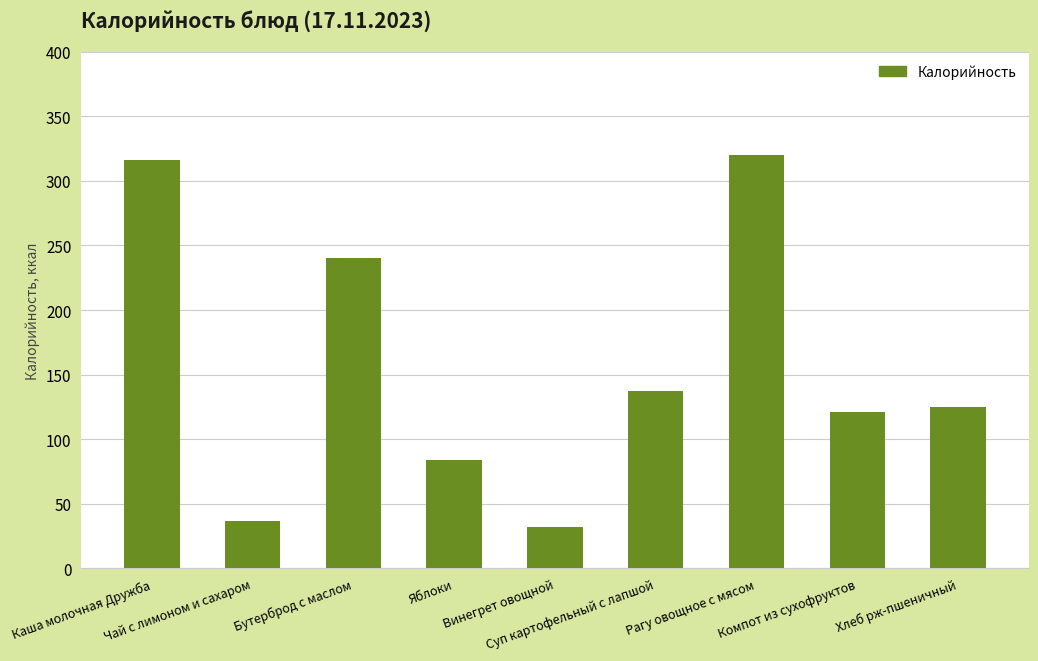

How many data points are less than 125?

4